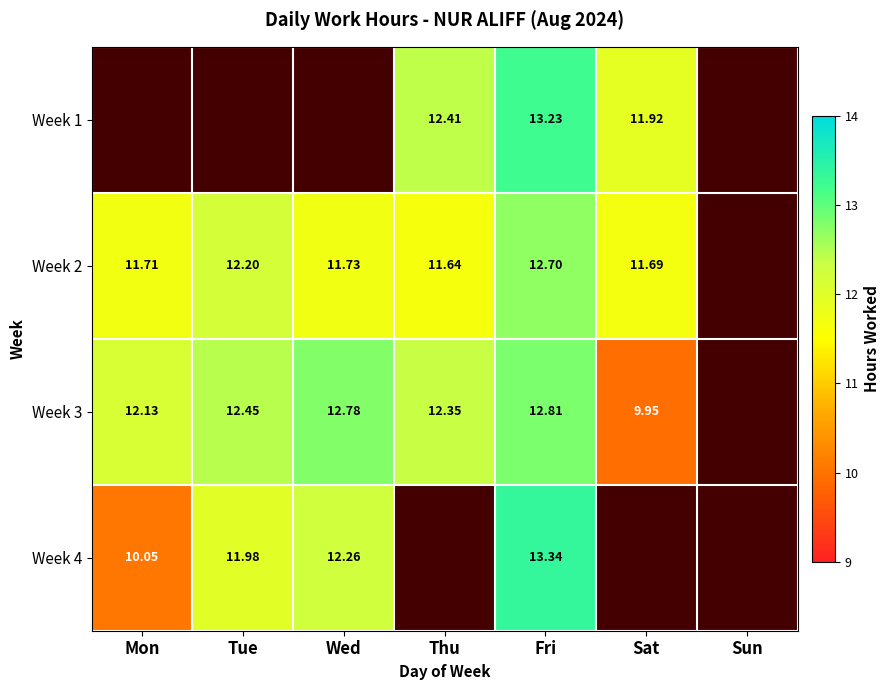

Is the value of Week 1 at Thu greater than the value of Week 4 at Tue?

Yes